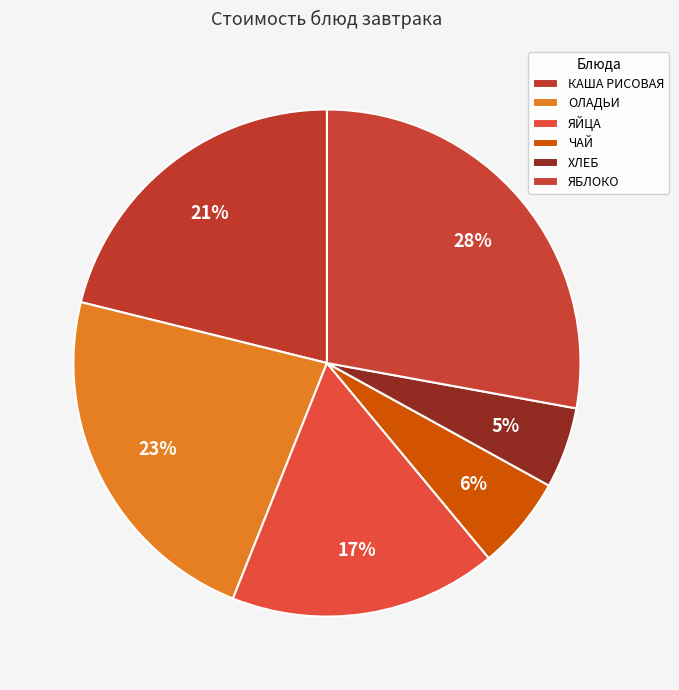

How many segments does this pie chart have?

6